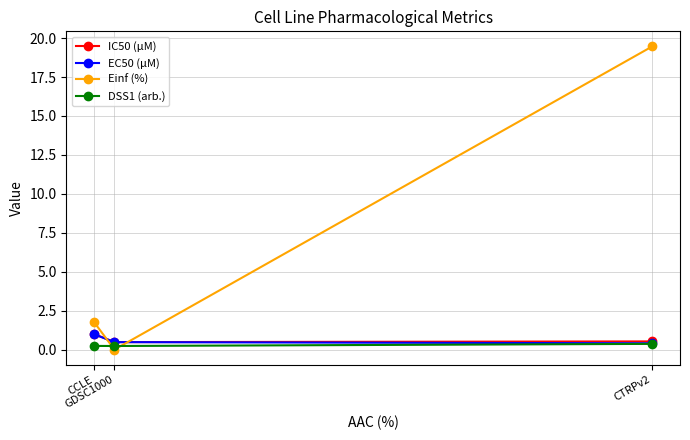

At which category is the sum across all series the highest?

CTRPv2